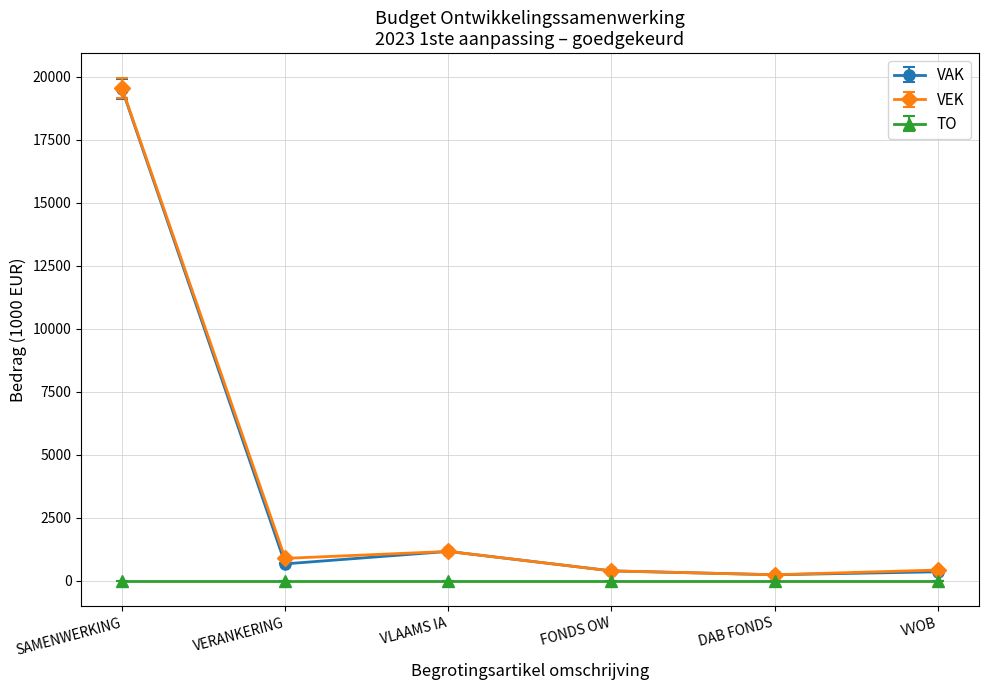

Where is VAK nearest to the value 9877?

VLAAMS IA